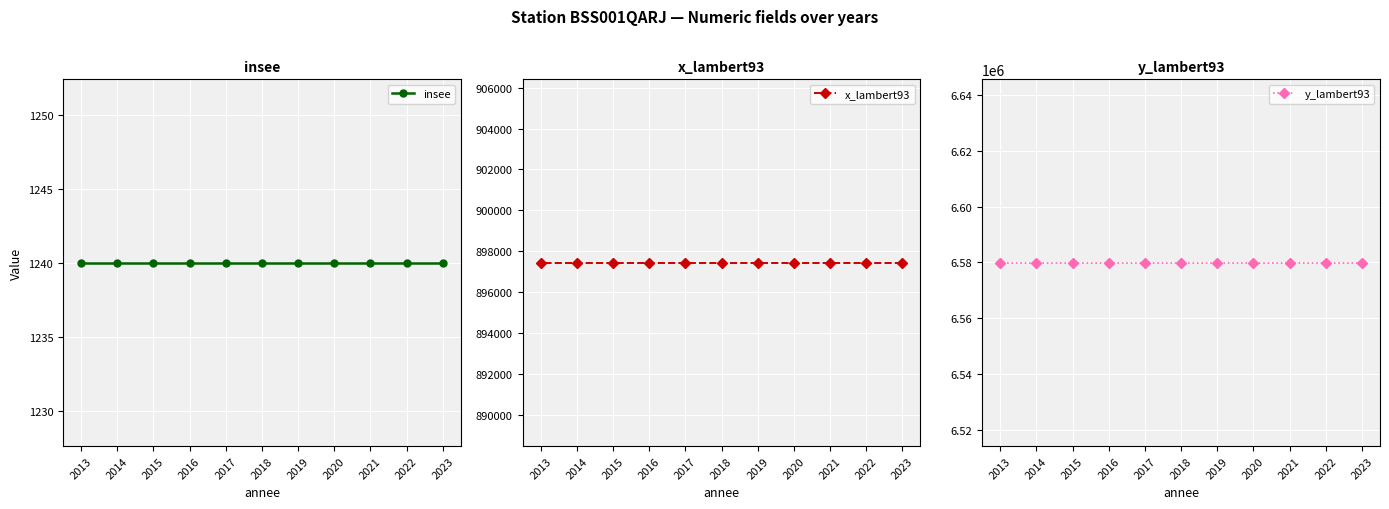

What is the value of the insee point at the 3rd from the left?

1240